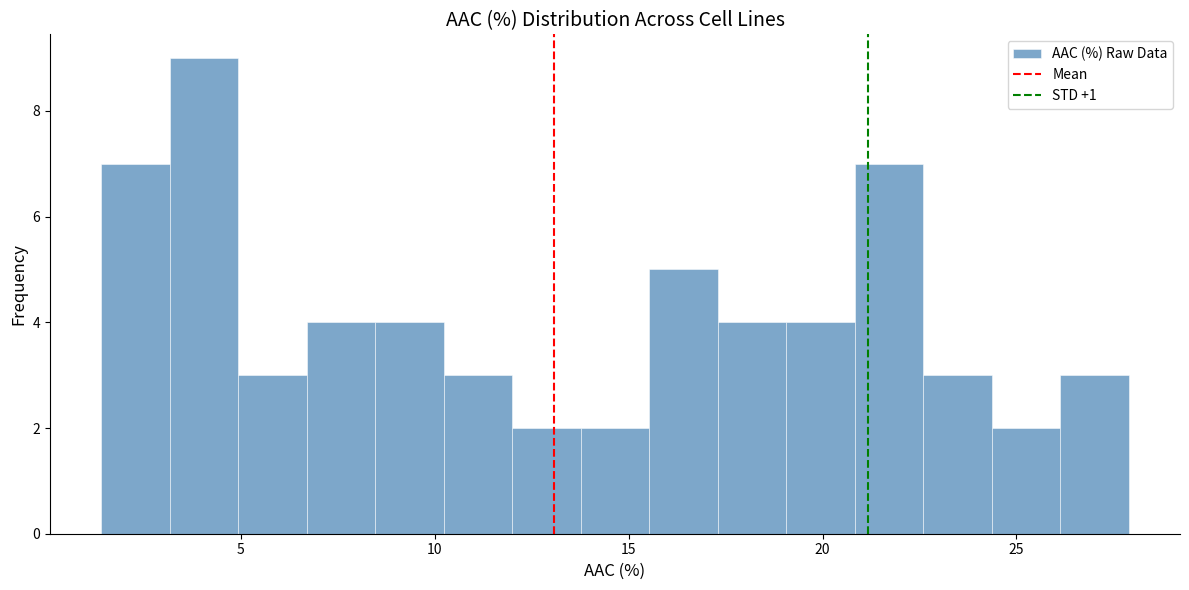

Read against the x-axis, roughly where is the centre of the tallest bar?

4.0